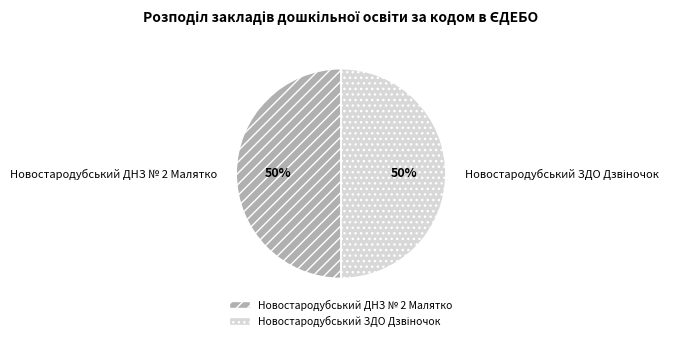

Is it true that Новостародубський ДНЗ № 2 Малятко is 50% of the pie?

True